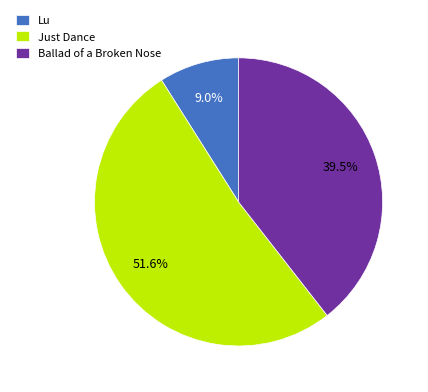

What percentage is NOT represented by Lu?

91.0%